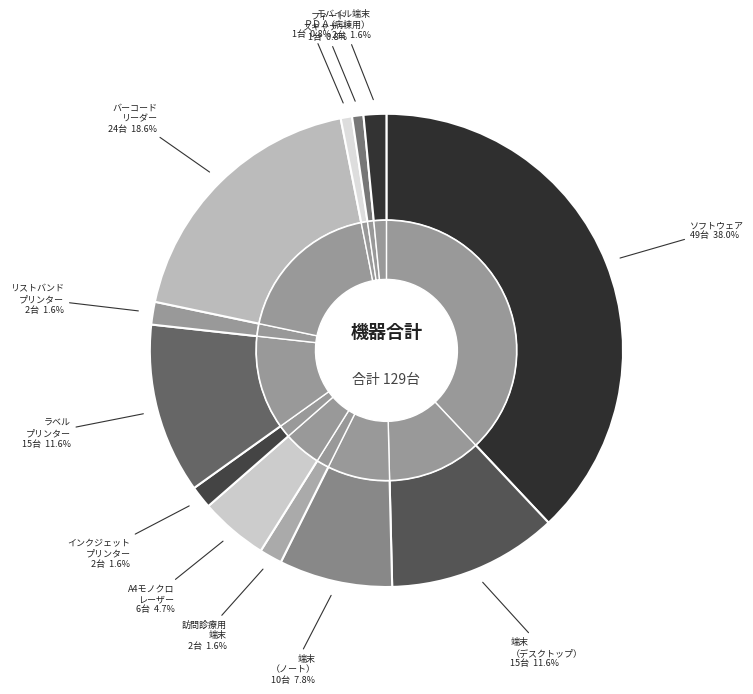

To the nearest percent, what is the difference between the インクジェットプリンター and ラベルプリンター slice percentages?

10%